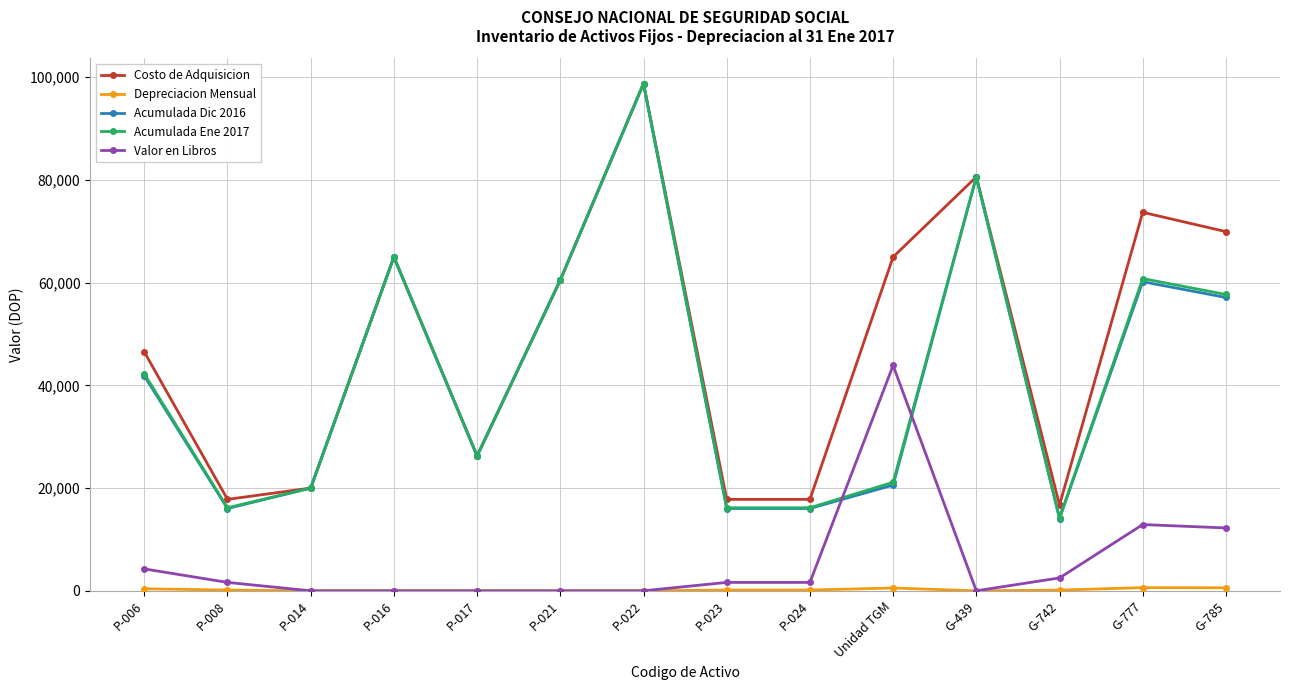

Which label corresponds to the largest value in the chart?

P-022